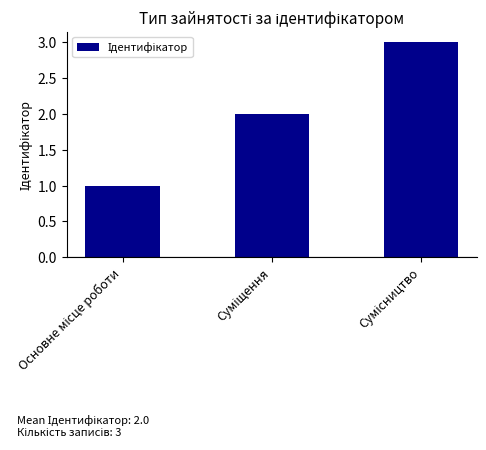

How many bars are there in total?

3